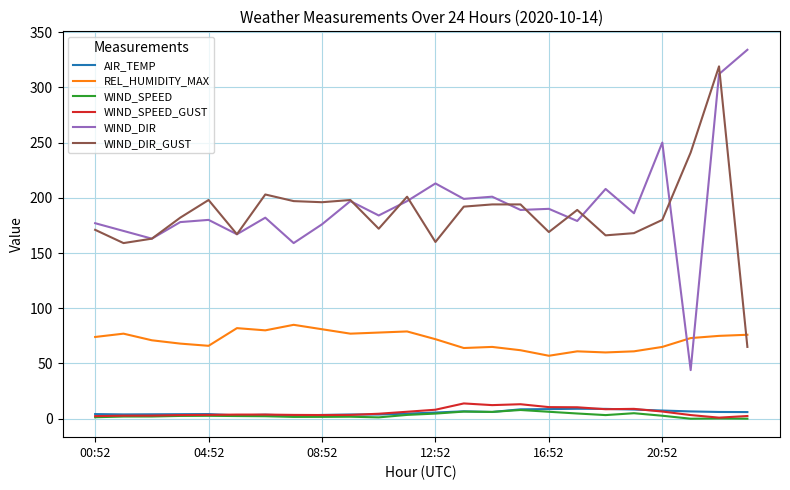

Which series has the largest range (max minus min)?

WIND_DIR